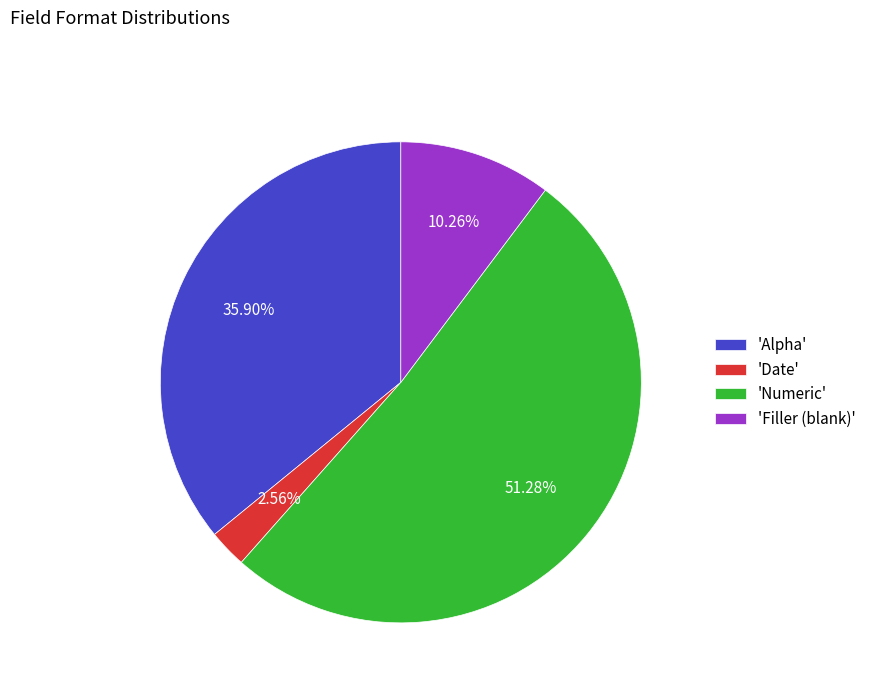

Is there any slice that represents more than half of the pie?

Yes